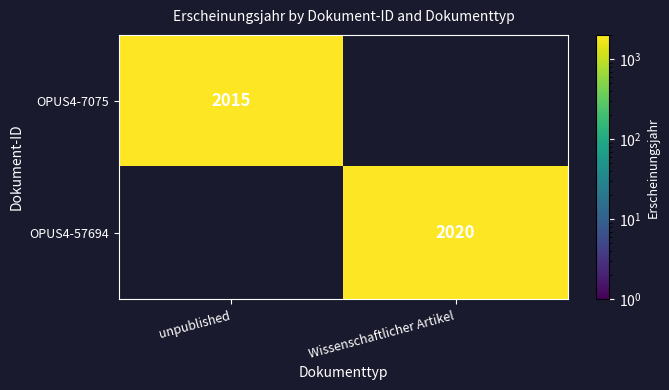

The OPUS4-57694 series shows 2020 at Wissenschaftlicher Artikel. True or false?

True